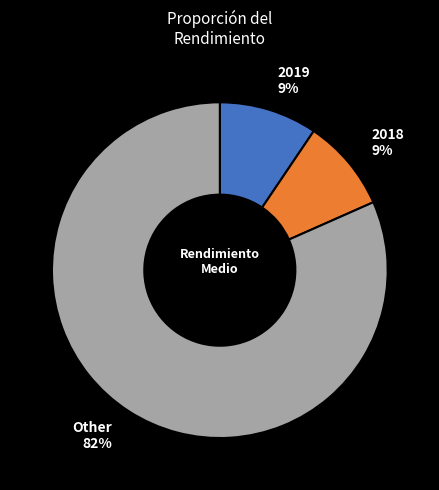

Is there a majority slice in this chart?

Yes